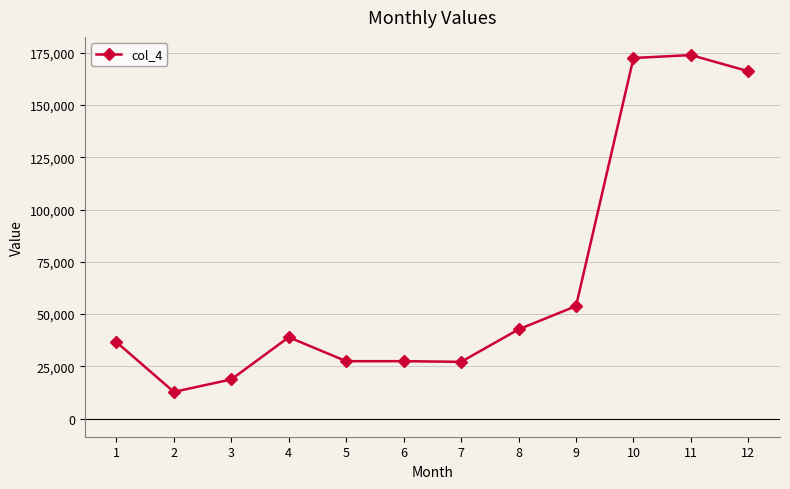

Is it true that the value at 7 is 18794.1?

False